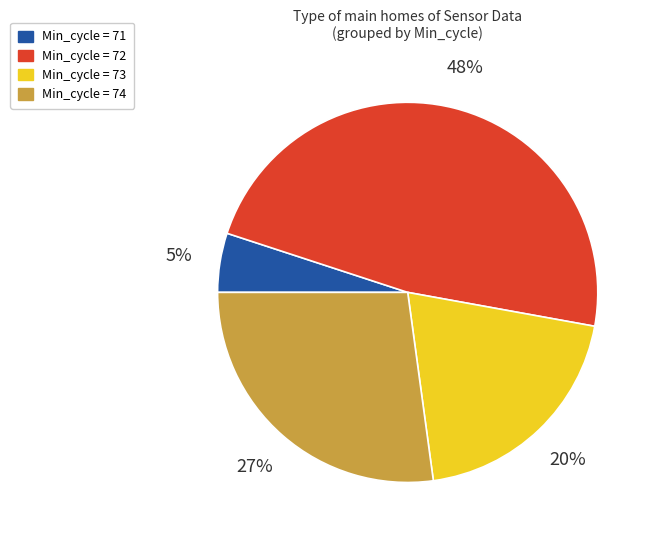

Which category has the biggest portion of the pie?

Min_cycle = 72